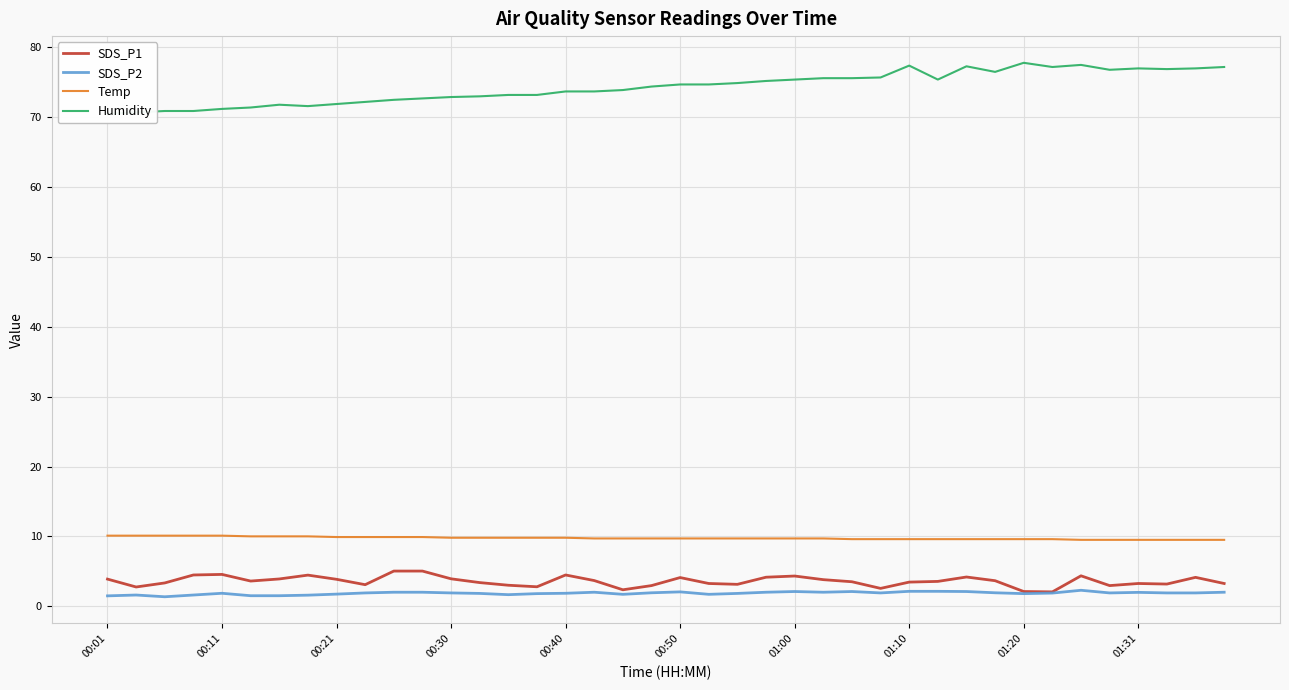

True or false: Temp has a value of 10.1 at 00:11.

True